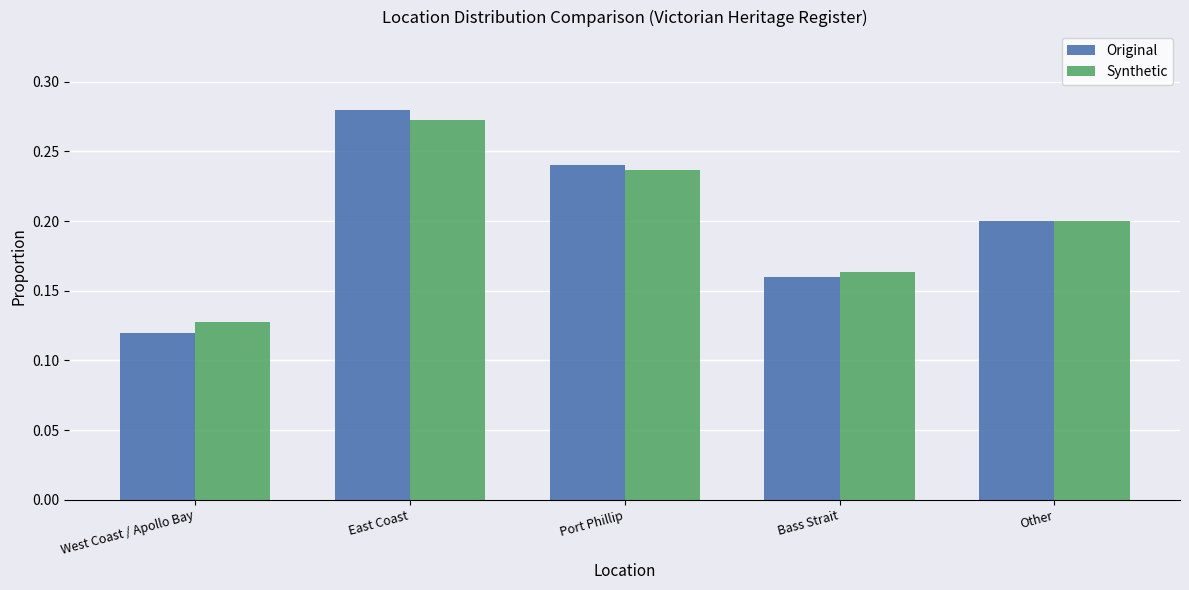

How many groups of bars are there?

5